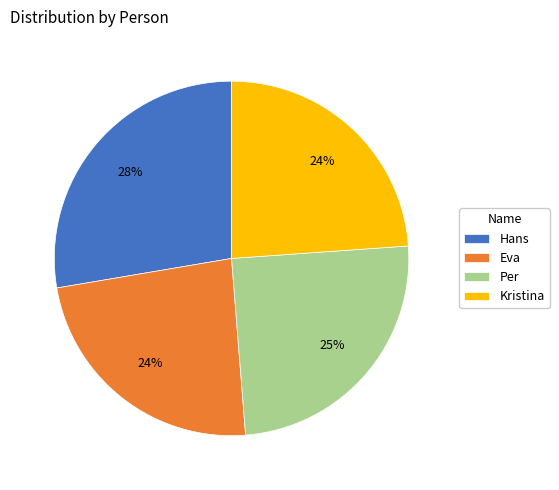

Is the sum of Per and Kristina greater than half?

No